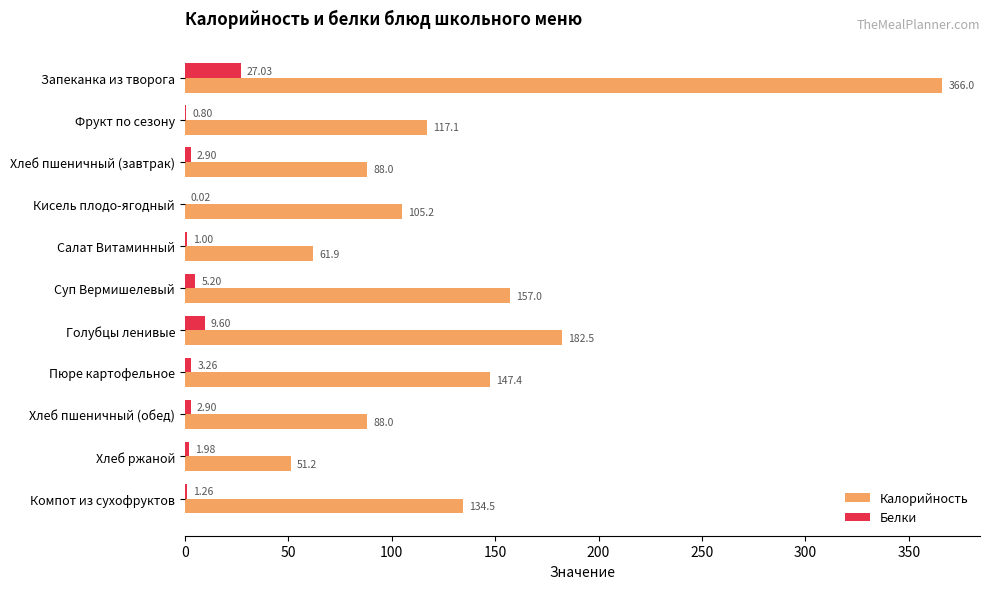

At which label does Калорийность reach its peak?

Запеканка из творога